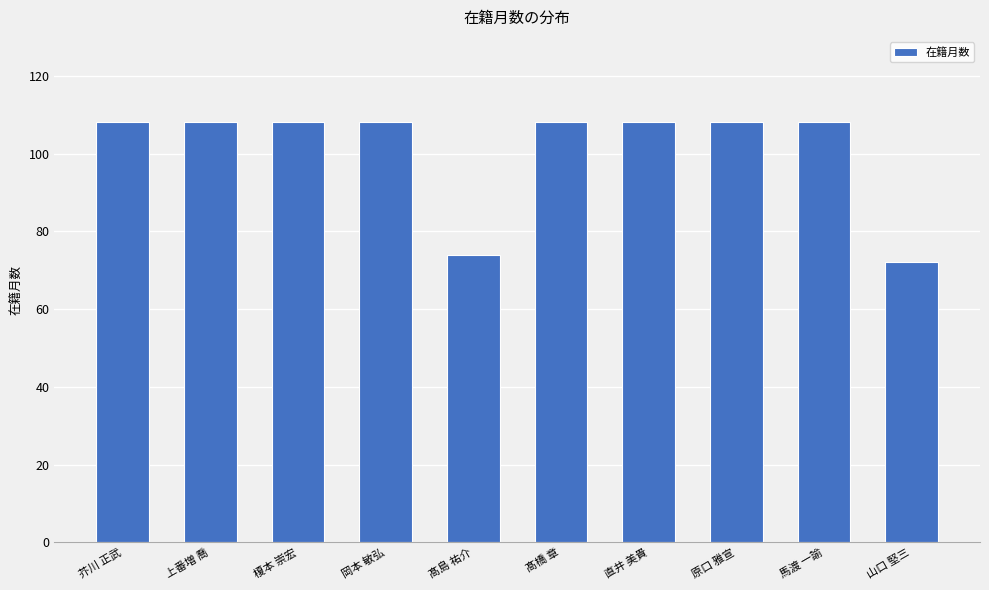

What is the greatest value displayed?

108